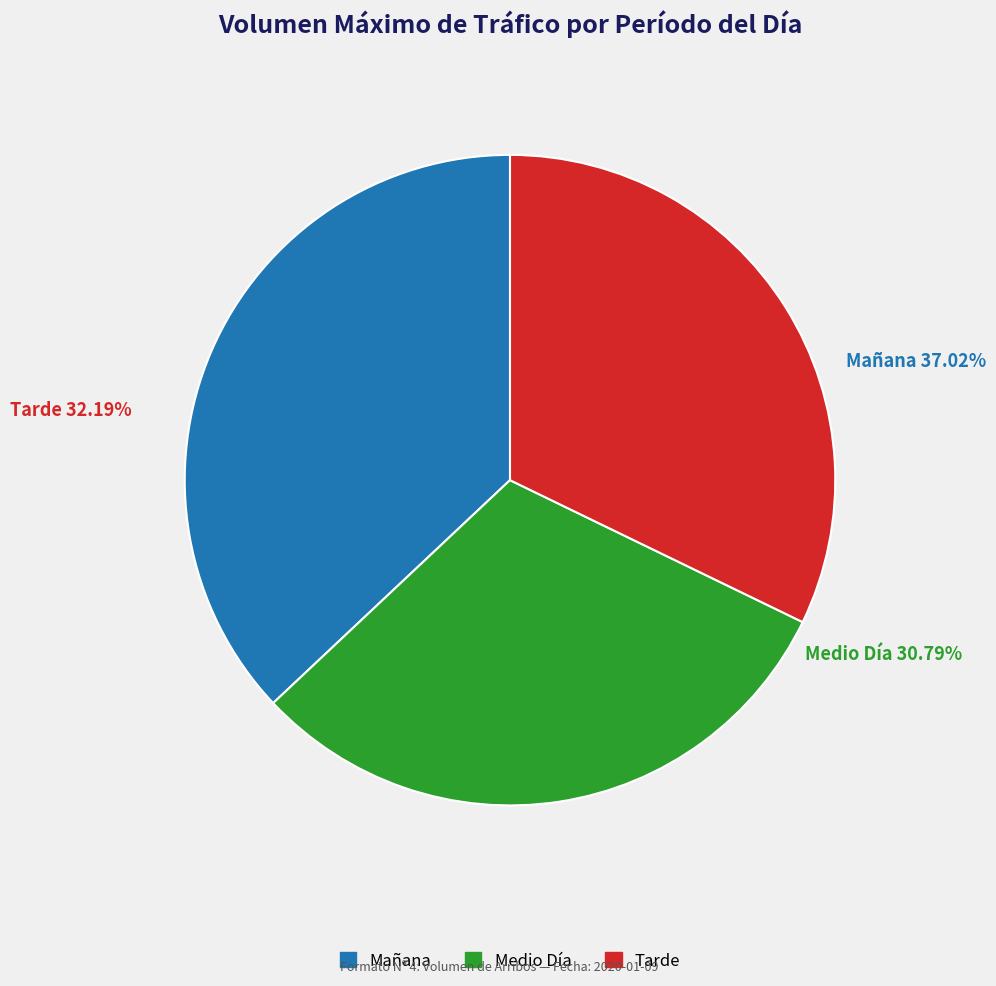

What percentage is the Medio Día slice, to the nearest percent?

31%